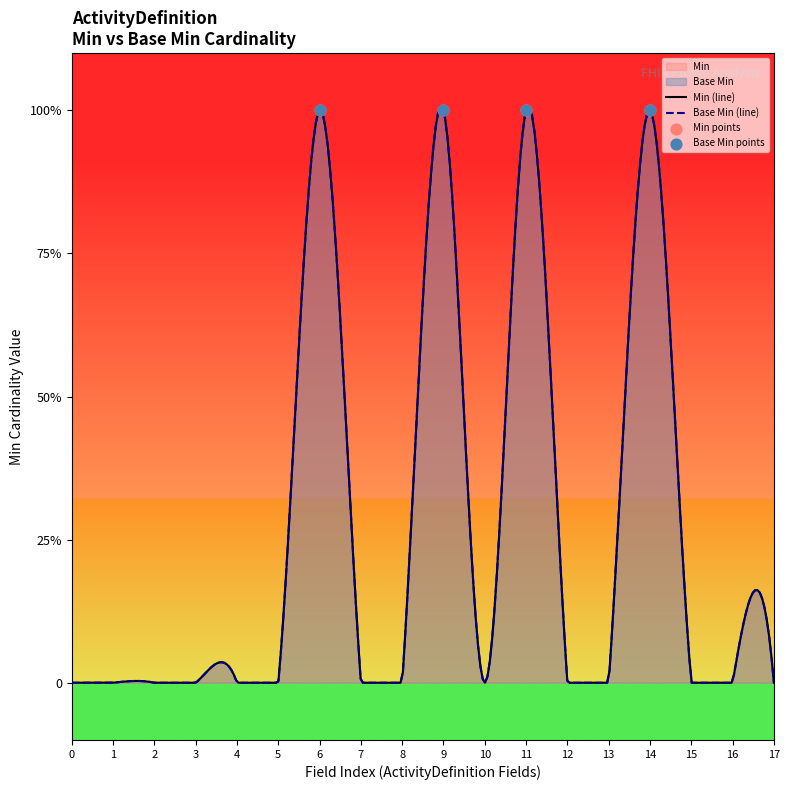

Which series has the widest spread of Y values?

Min